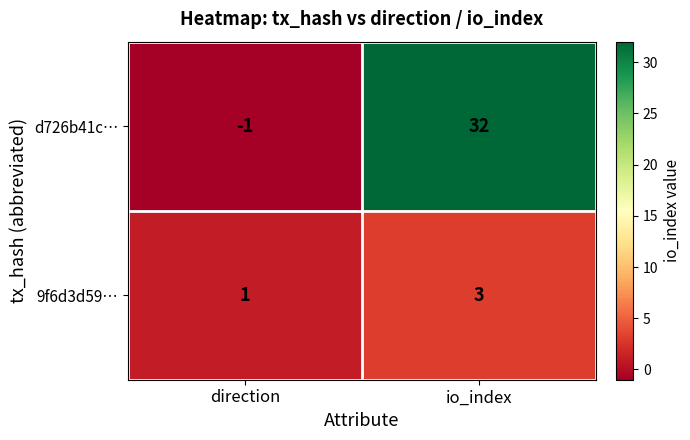

The 9f6d3d59… series shows 2 at io_index. True or false?

False